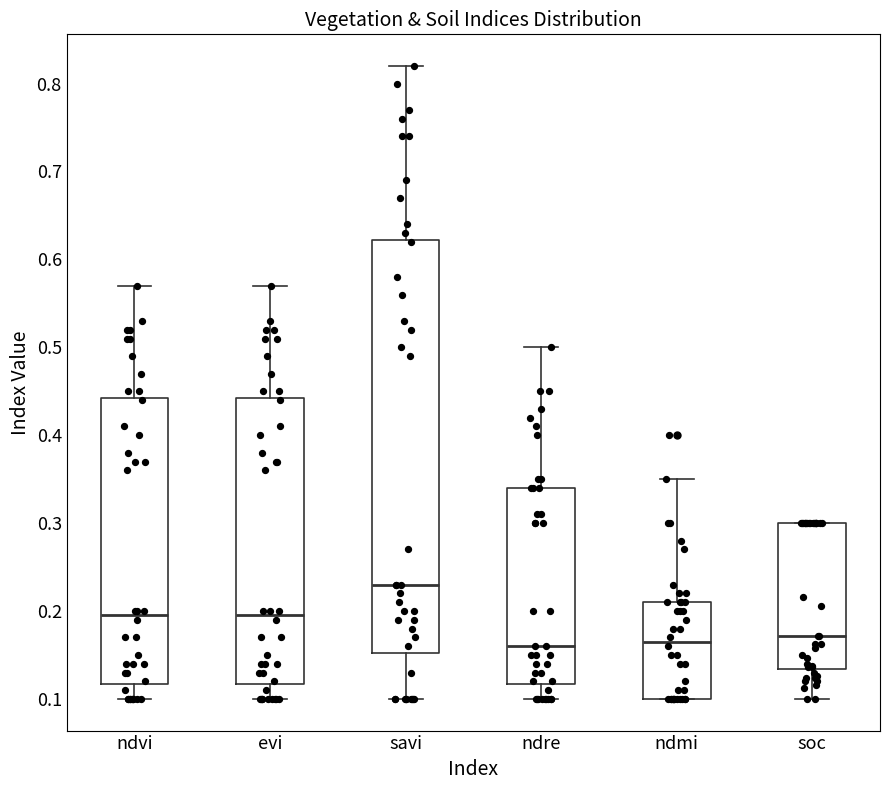

Reading left to right, read every box against the y-axis: the position of its median line, the range the box covers, and the ends of its whiskers. The values are not printed on the chart, so give them approximately, as read against the axis.

ndvi: median 0.20, box 0.12 to 0.44, whiskers 0.10 to 0.57
evi: median 0.20, box 0.12 to 0.44, whiskers 0.10 to 0.57
savi: median 0.23, box 0.15 to 0.62, whiskers 0.10 to 0.82
ndre: median 0.16, box 0.12 to 0.34, whiskers 0.10 to 0.50
ndmi: median 0.17, box 0.10 to 0.21, whiskers 0.10 to 0.35
soc: median 0.17, box 0.13 to 0.30, whiskers 0.10 to 0.30